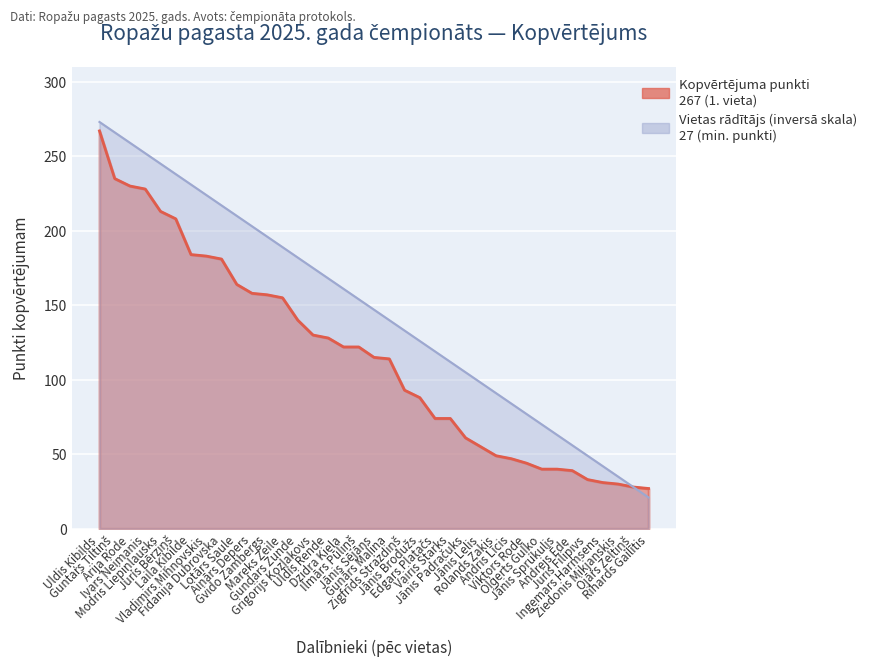

How many lines are shown in the chart?

2